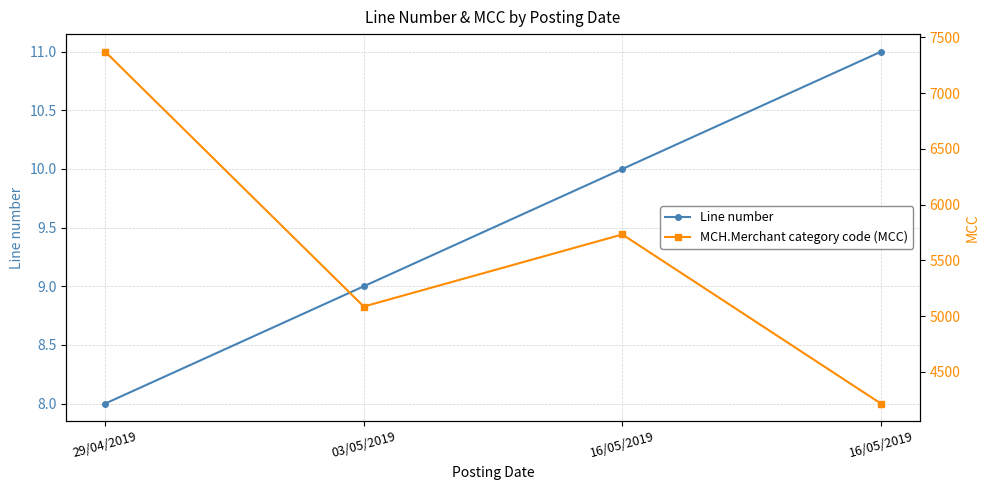

Rank the series by their average value, from highest to lowest.

MCH.Merchant category code (MCC), Line number